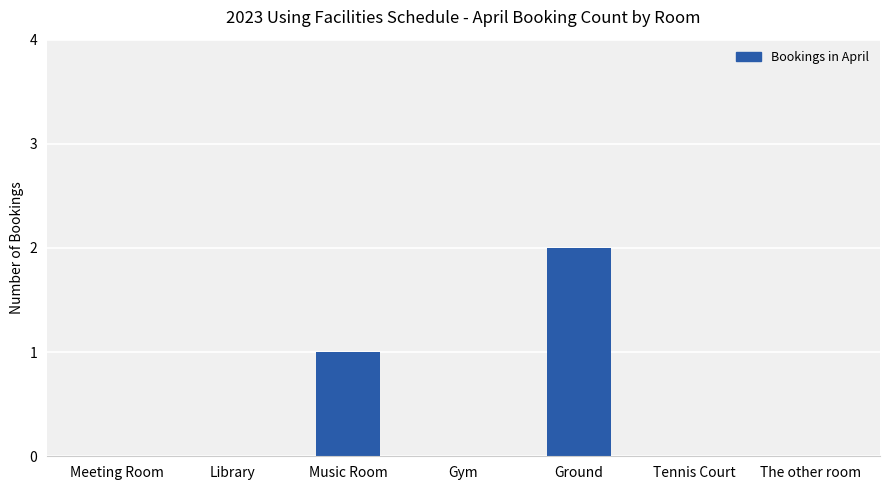

Are the bars horizontal?

No